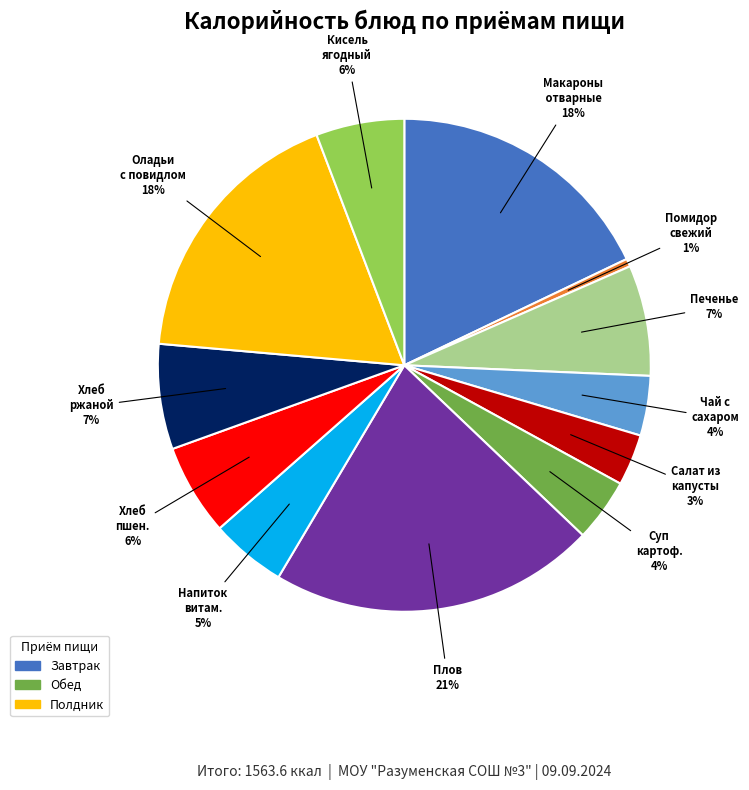

Does any single category account for the majority?

No